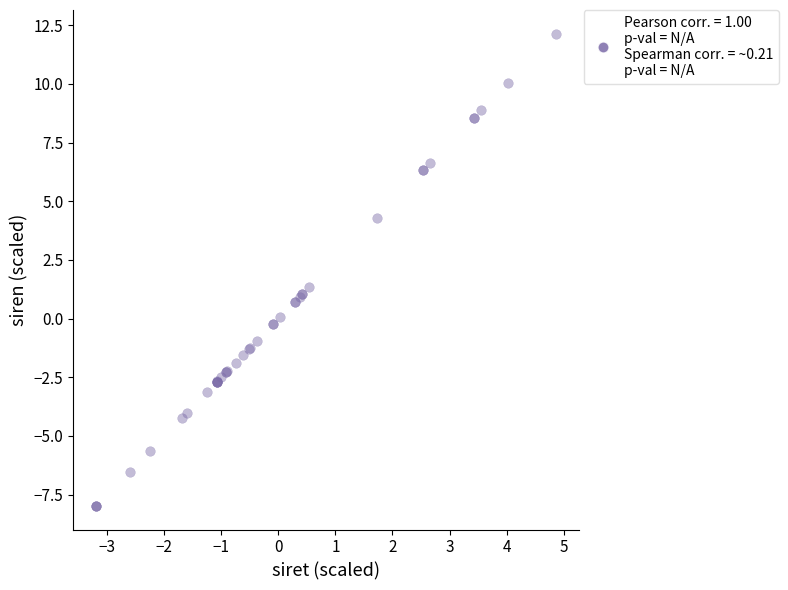

What Y value in the scatter plot is closest to 2?

1.3